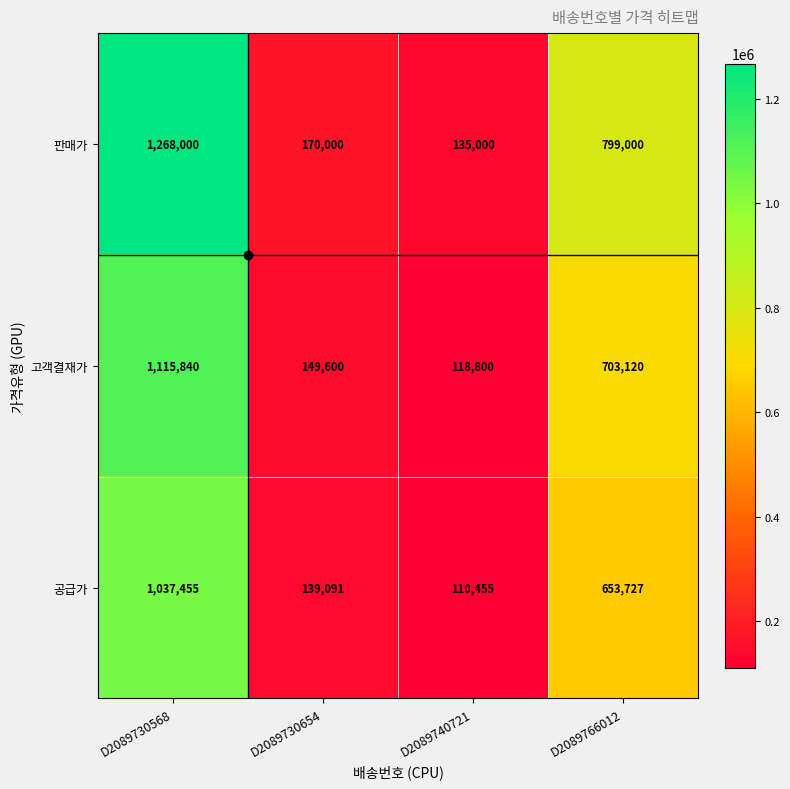

True or false: 공급가 has a value of 185439 at D2089740721.

False